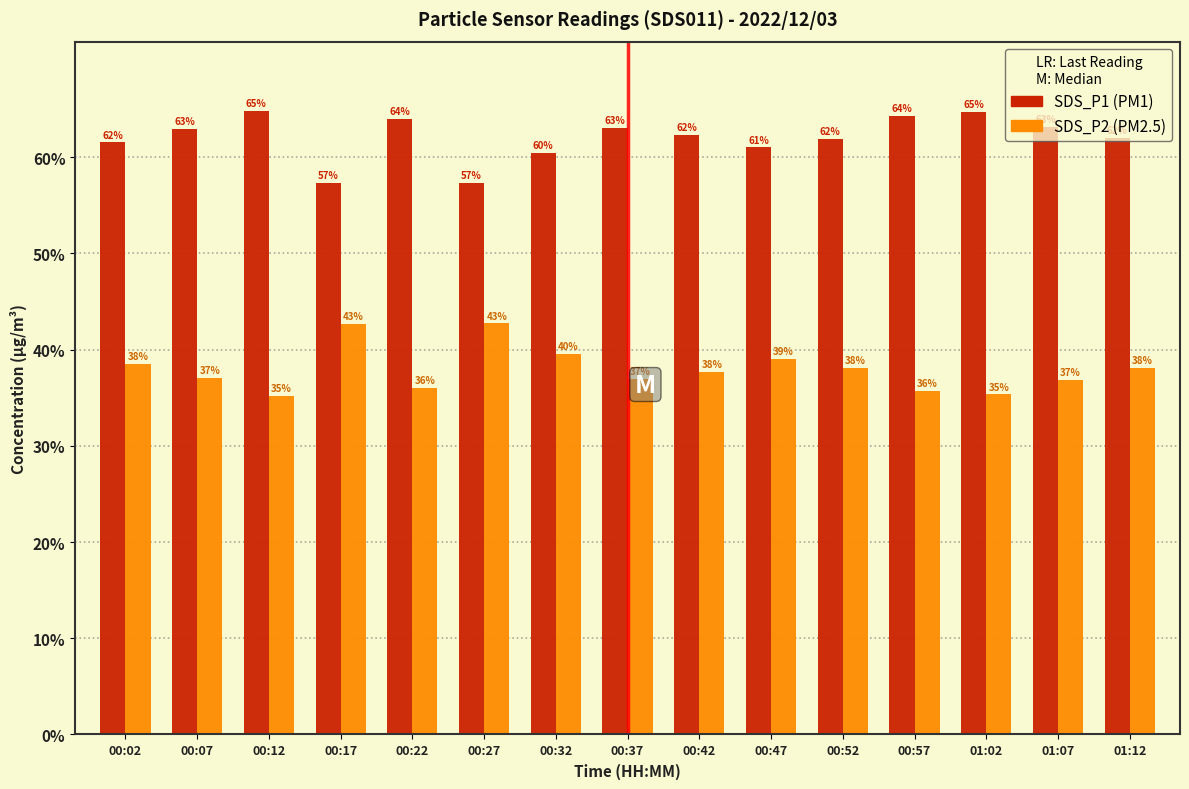

What is the total value across all series at 00:22?

100.0